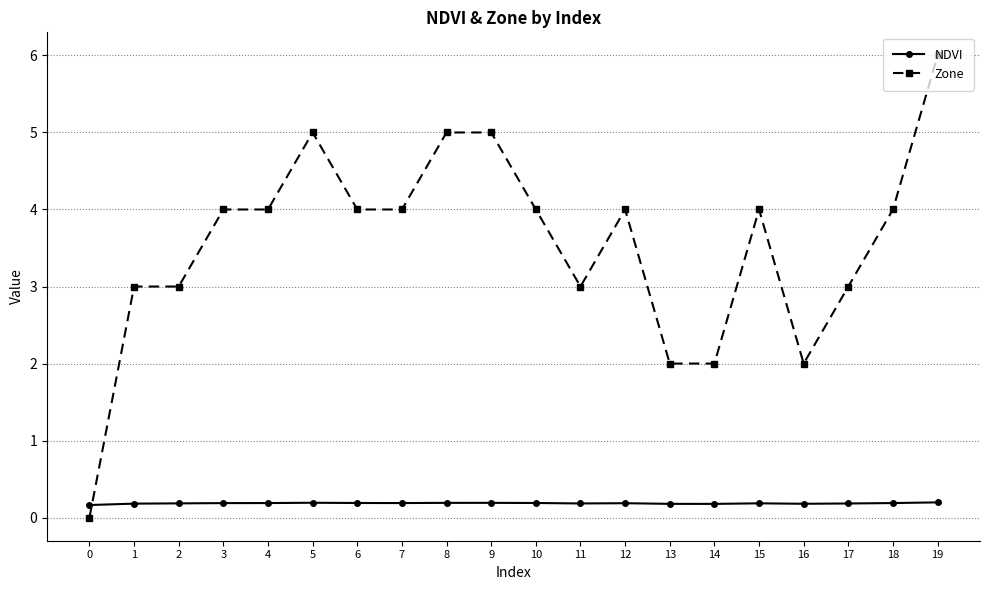

What are all the series names shown in the legend?

NDVI, Zone